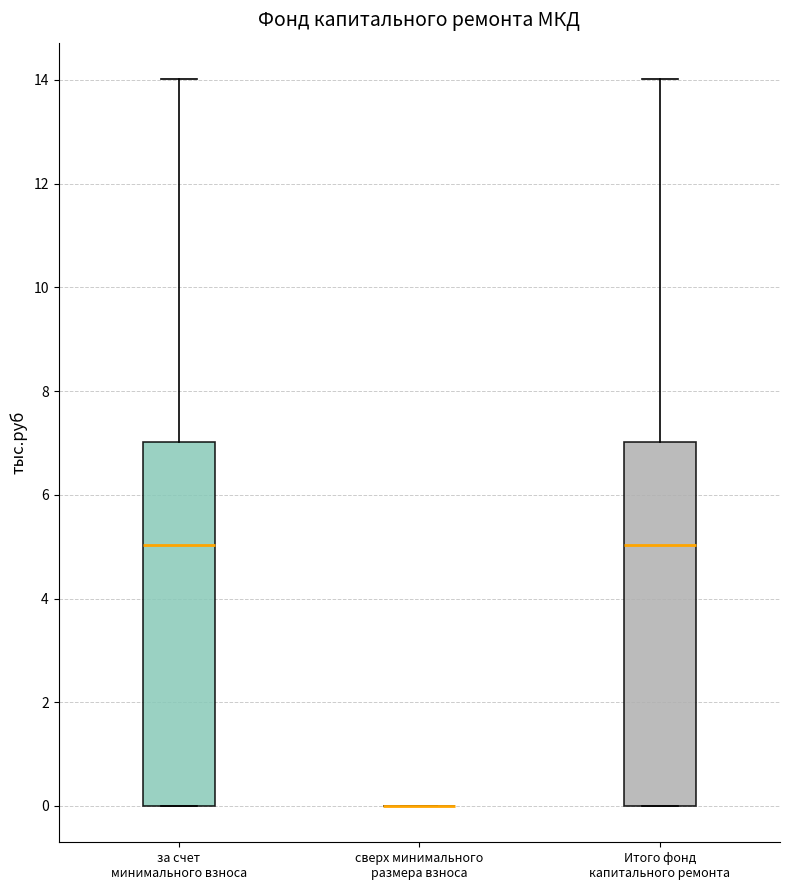

Reading left to right, transcribe this box plot: for each box, give where its median line is, the range the box spans, and where its two whiskers end, as read against the y-axis. The values are not printed on the chart, so give them approximately, as read against the axis.

за счет минимального взноса: median 5, box 0 to 7, whiskers 0 to 14
сверх минимального размера взноса: box collapsed to a line at 0, whiskers 0 to 0
Итого фонд капитального ремонта: median 5, box 0 to 7, whiskers 0 to 14